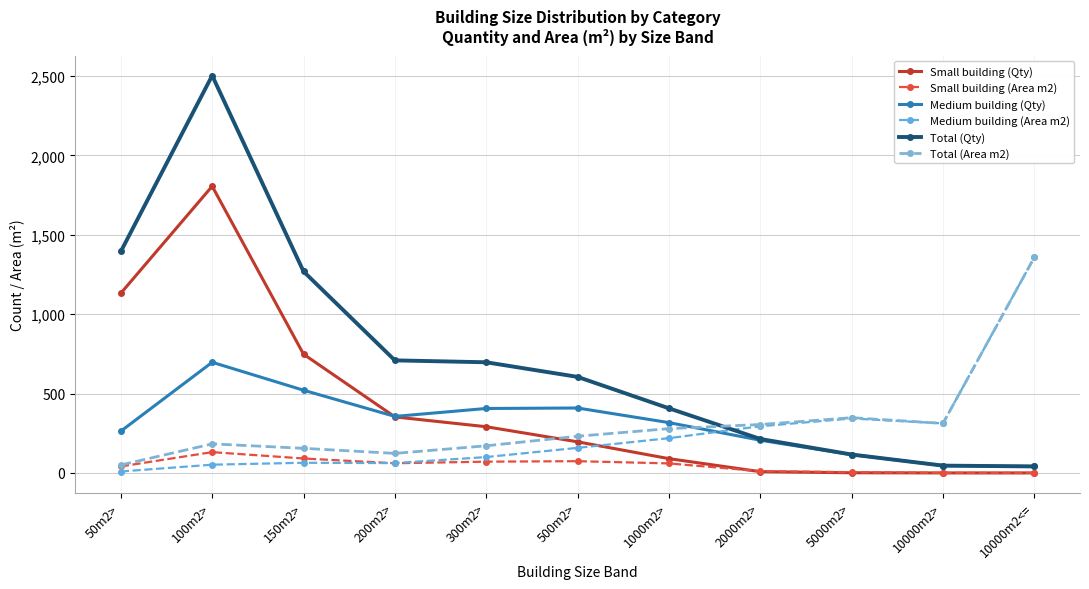

List the labels in order of Total (Qty) value, smallest first.

10000m2<=, 10000m2>, 5000m2>, 2000m2>, 1000m2>, 500m2>, 300m2>, 200m2>, 150m2>, 50m2>, 100m2>